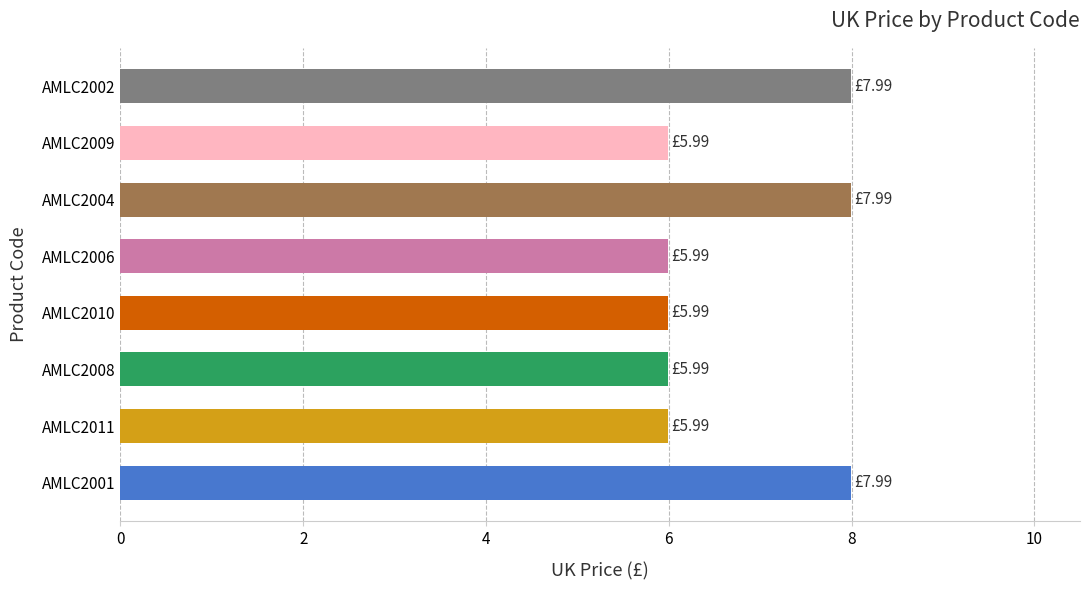

What is the sum of all values?

53.9